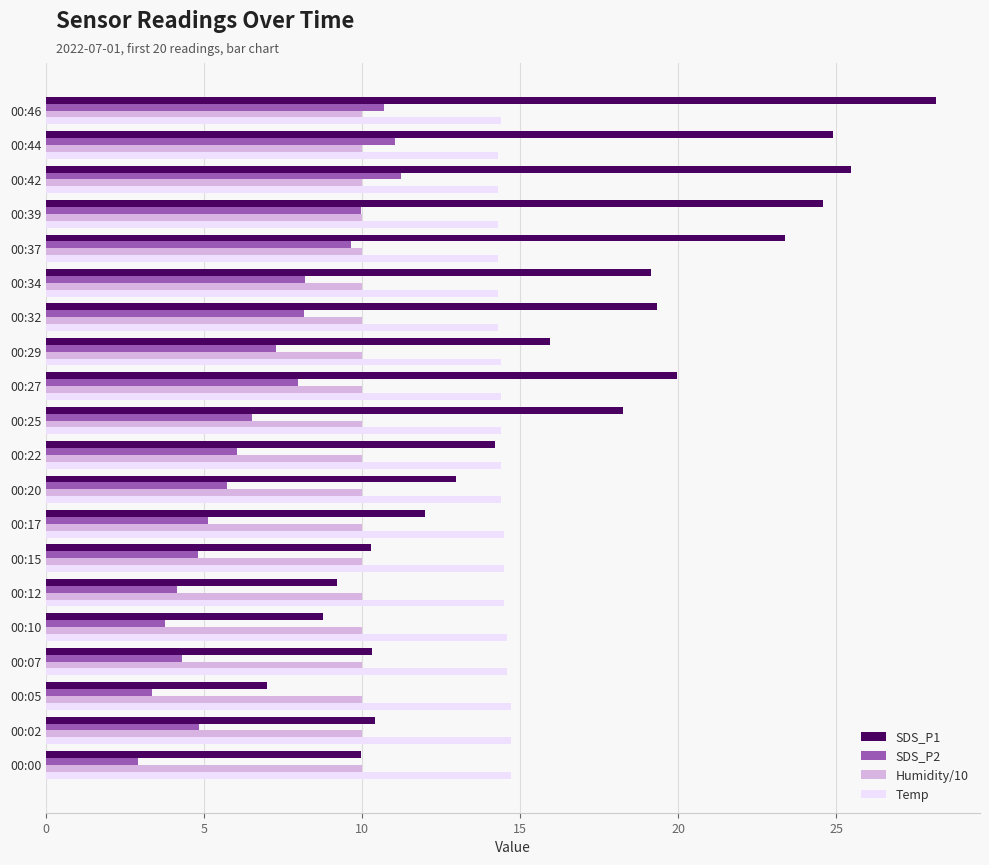

The value of Temp at 00:17 is 23.7. True or false?

False